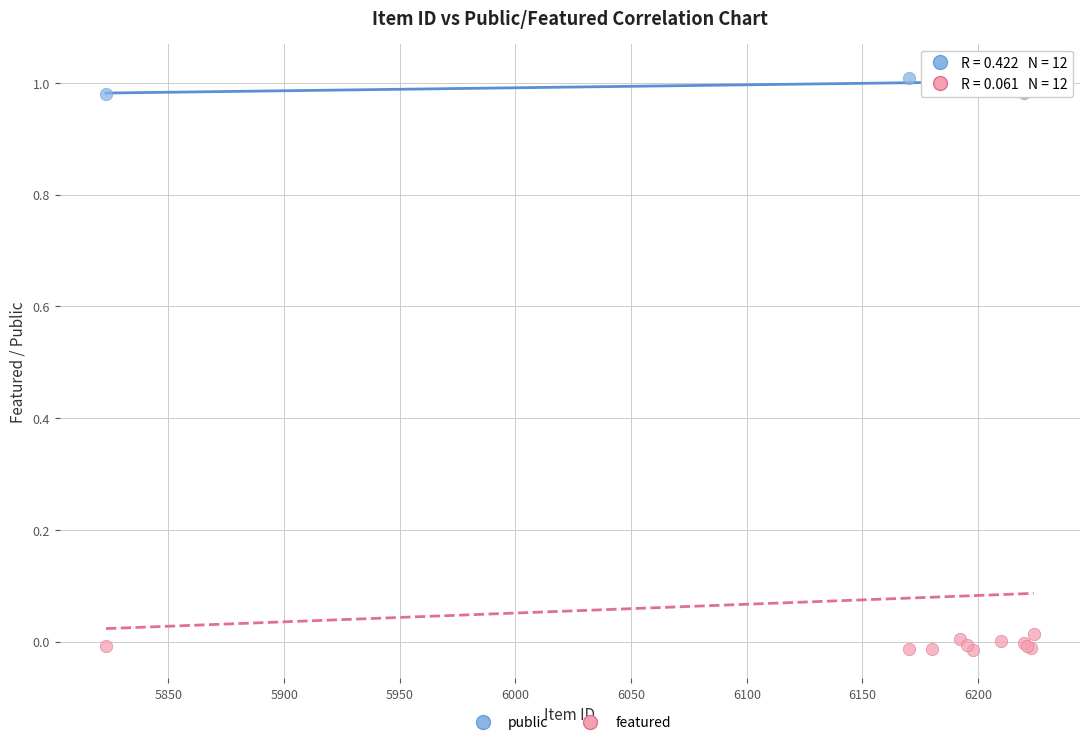

What are all the series names shown in the legend?

public, featured